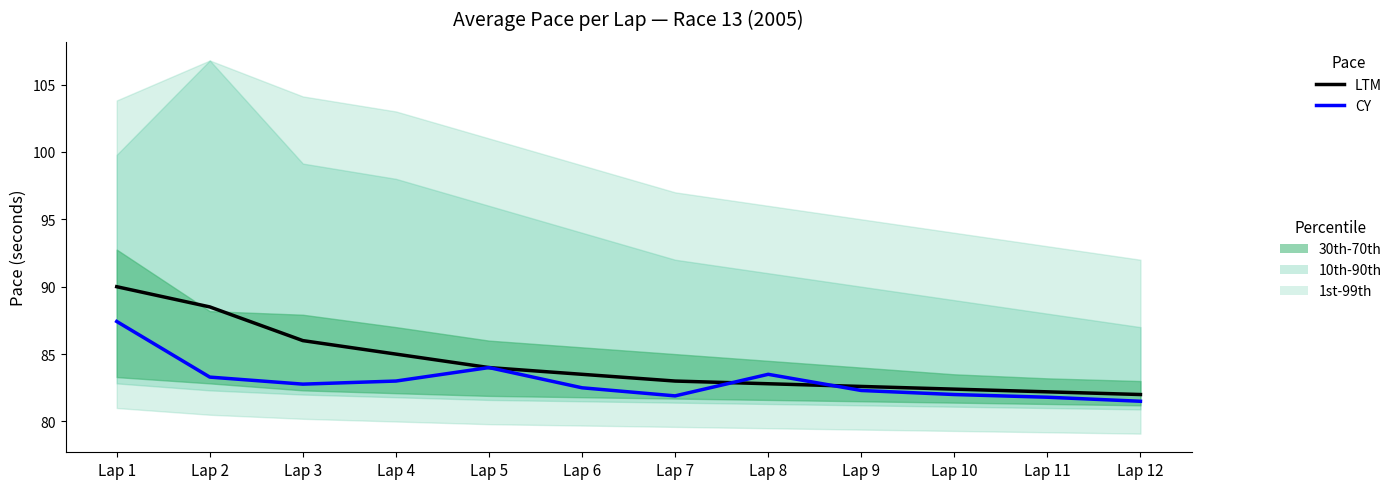

True or false: CY and LTM cross at least once.

True